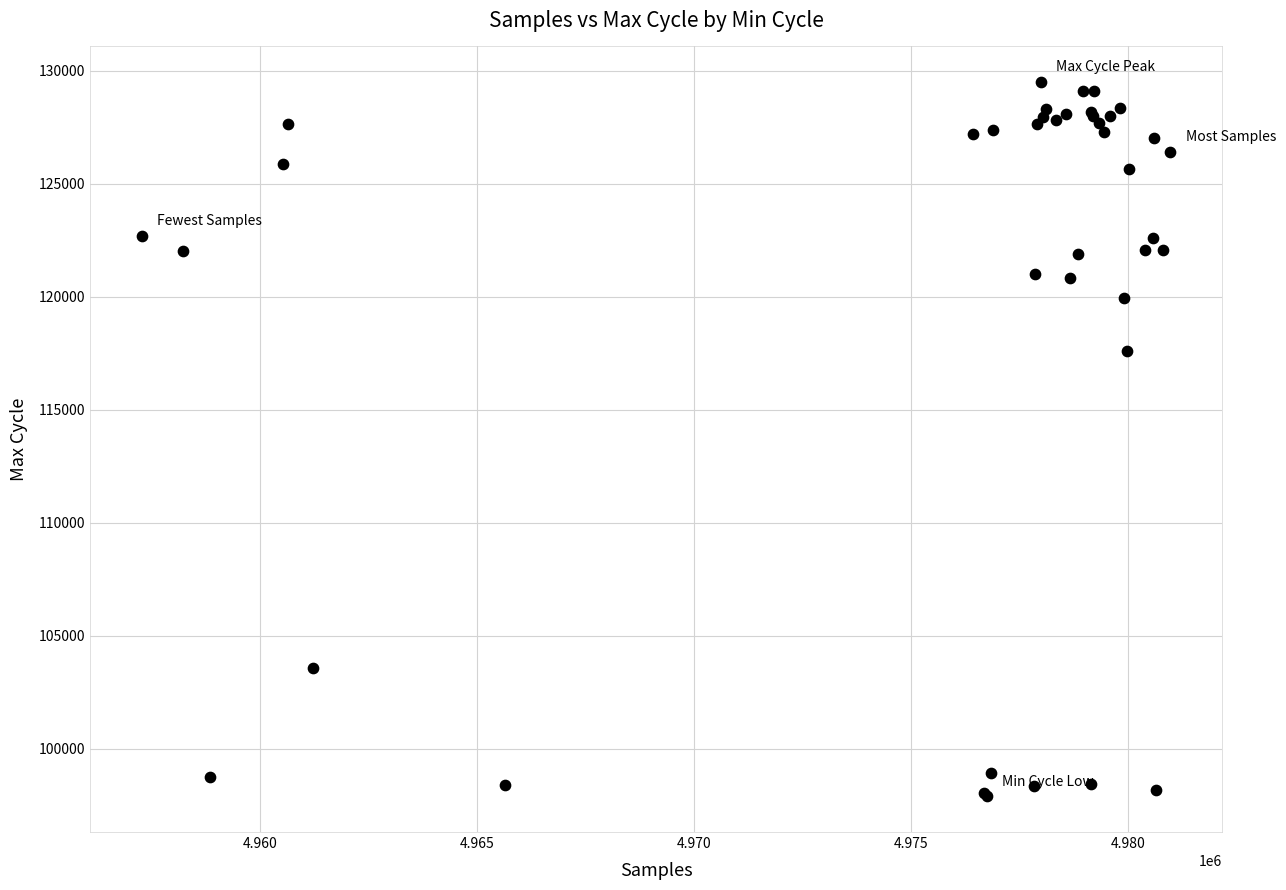

What Y value in the scatter plot is closest to 113700?

117614